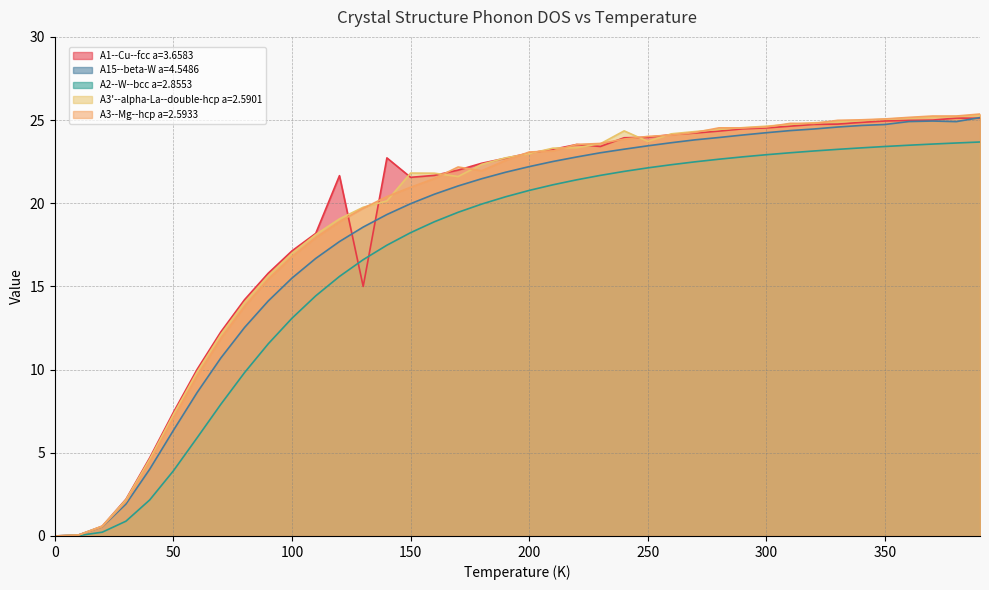

How many positive values does the A3'--alpha-La--double-hcp a=2.5901 series have?

39